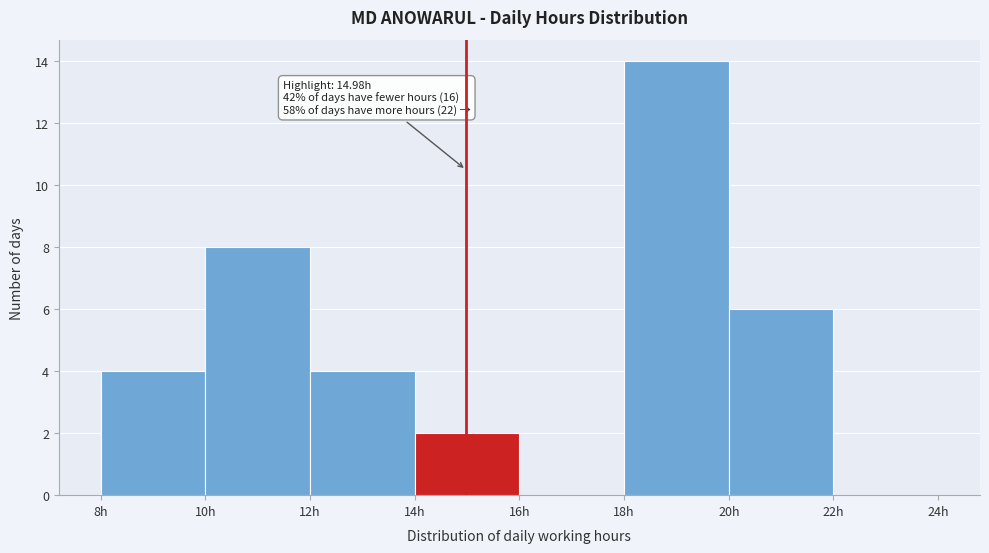

Over which range of the x-axis is the bar tallest?

18 to 20